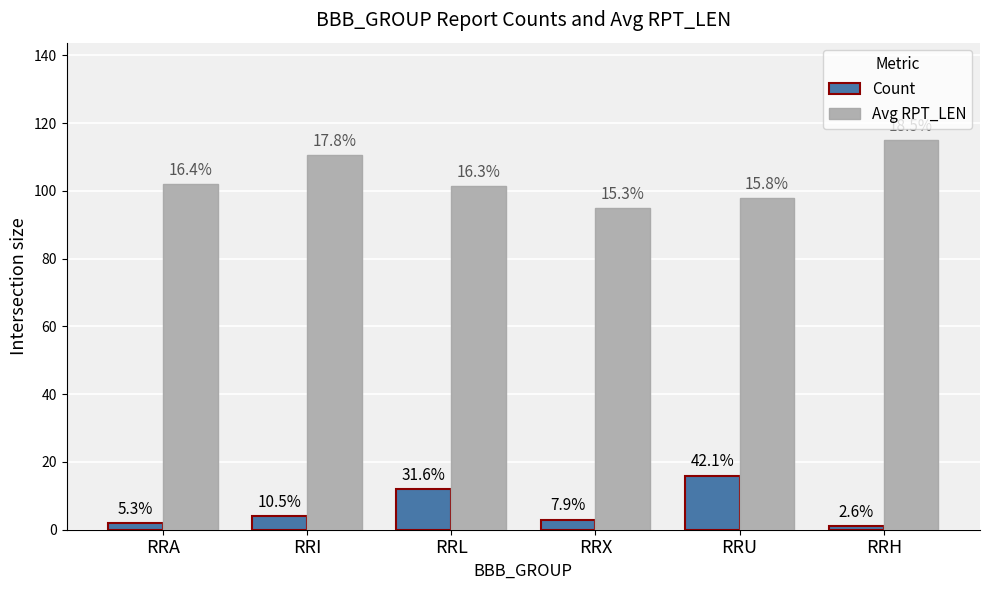

At which category is the sum across all series the highest?

RRH